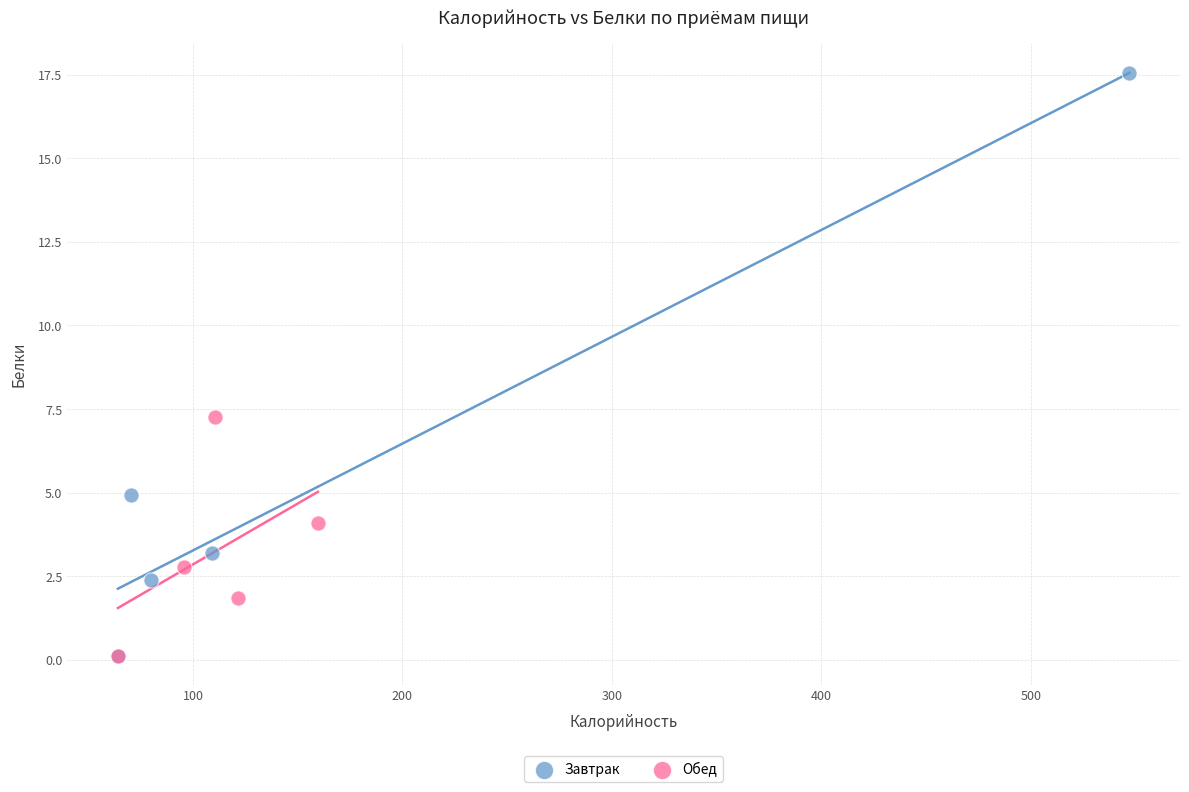

Which series contains the highest Y value?

Завтрак